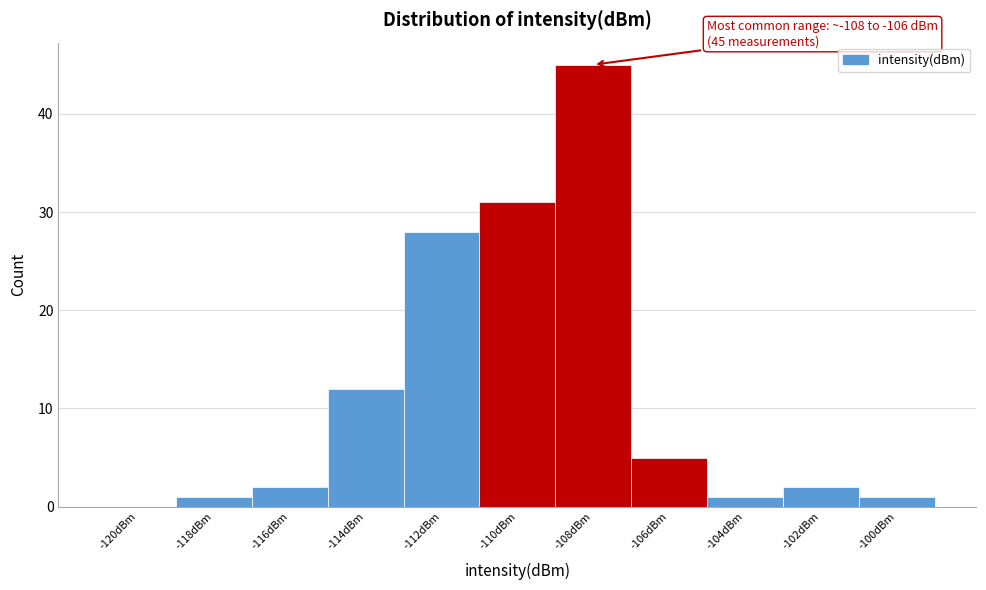

Reading left to right, extract all data points from this chart.

-120dBm=0	-118dBm=1	-116dBm=2	-114dBm=12	-112dBm=28	-110dBm=31	-108dBm=45	-106dBm=5	-104dBm=1	-102dBm=2	-100dBm=1